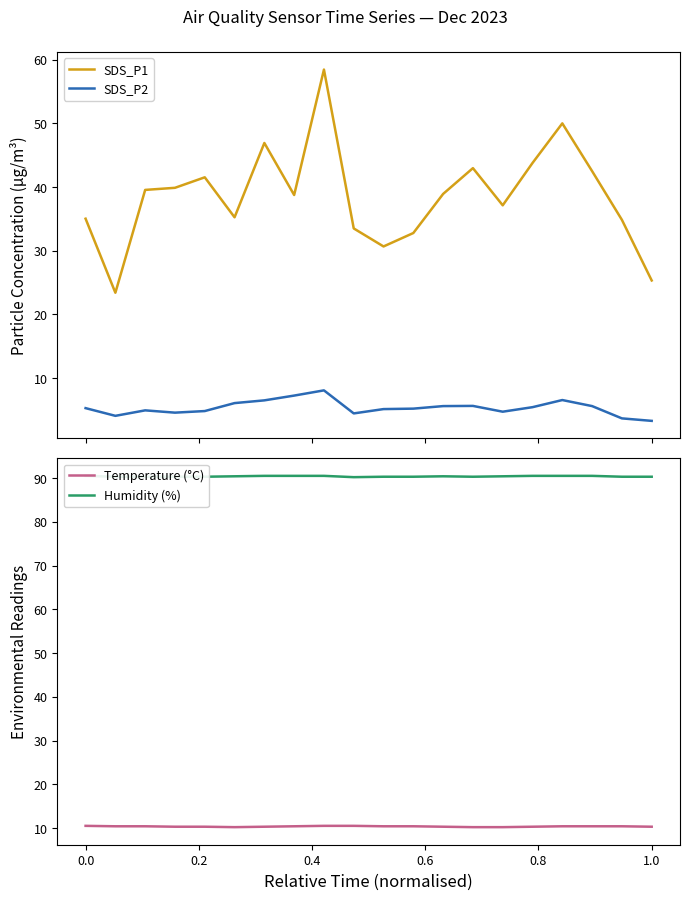

True or false: SDS_P2 and SDS_P1 intersect in this chart.

False